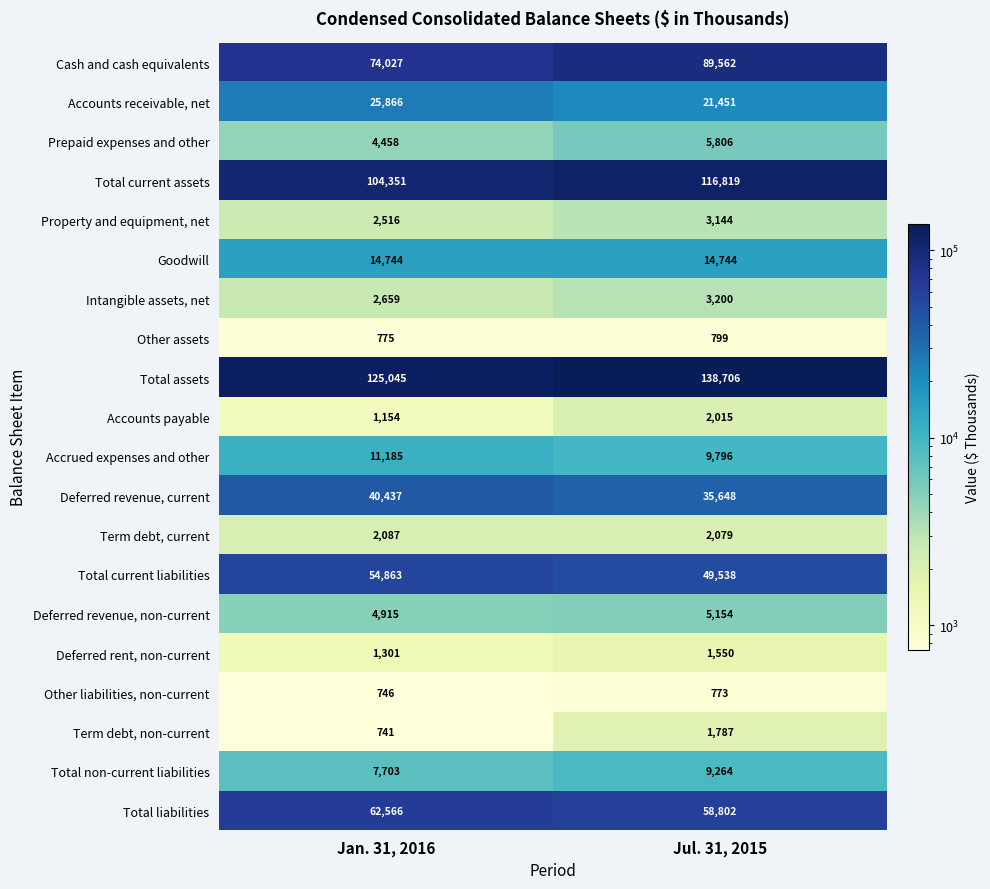

What is the sum of all Cash and cash equivalents values?

163589